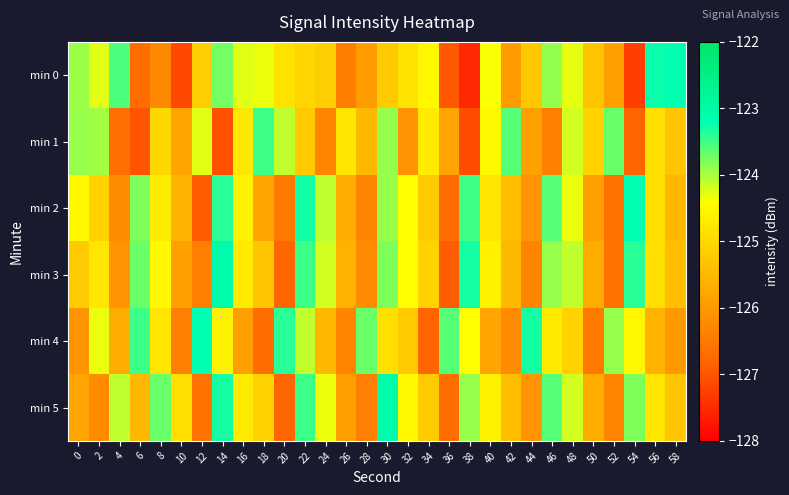

Which label corresponds to the largest value in the chart?

14